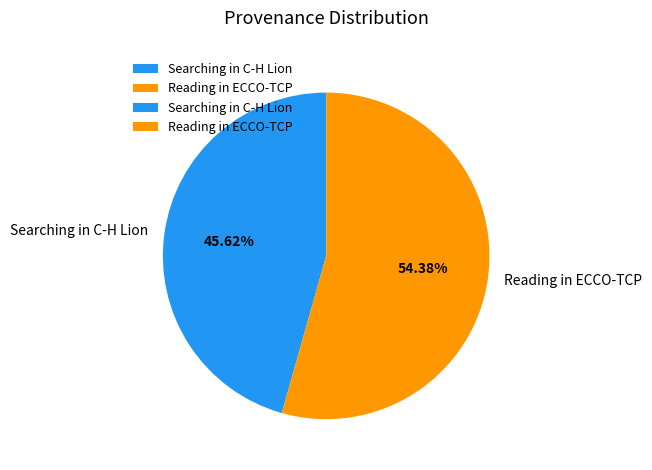

How many slices are in this pie chart?

2